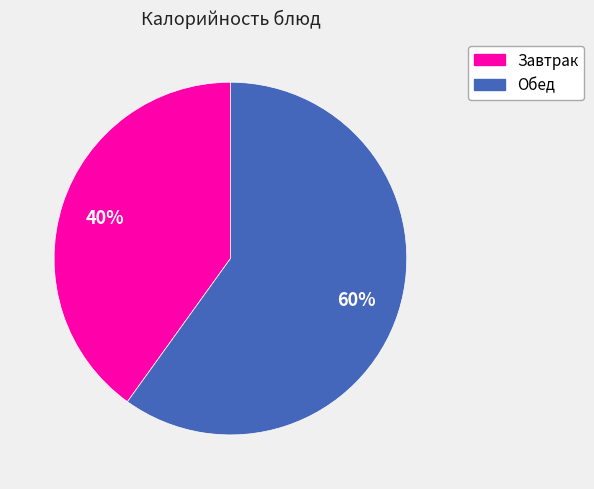

Does any single category account for the majority?

Yes